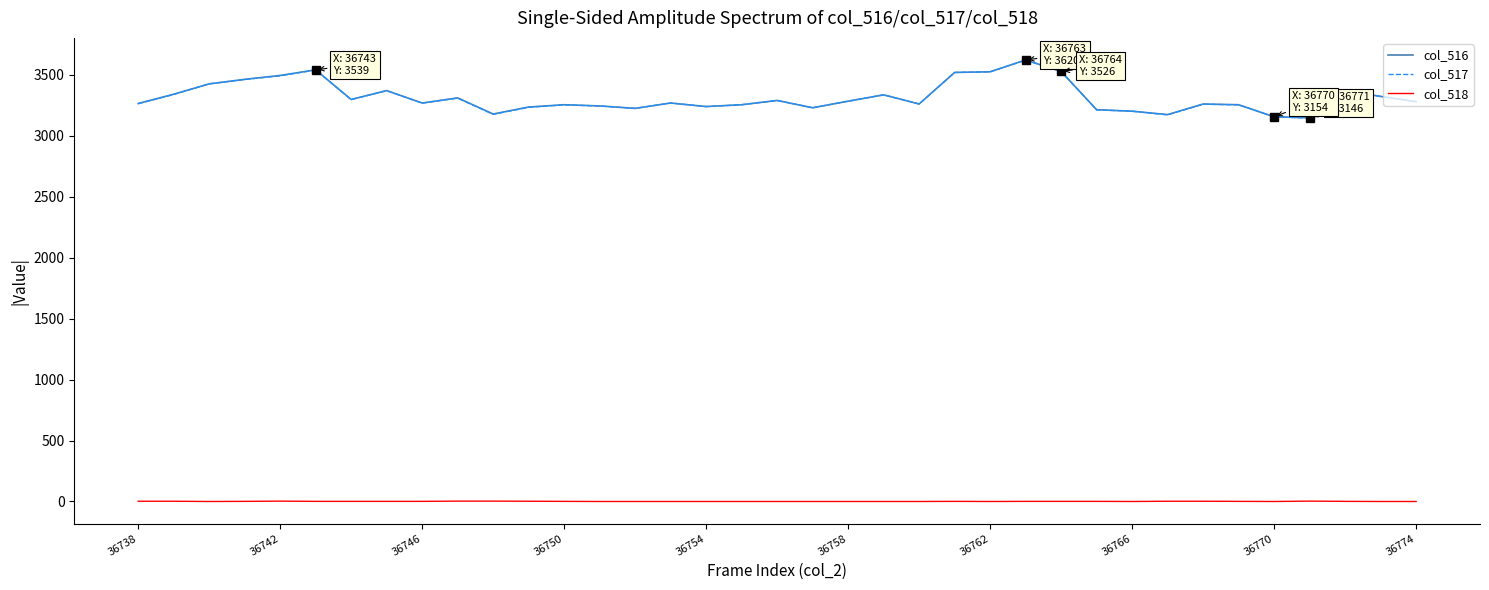

True or false: col_517 has more than 0 interior local peaks.

True